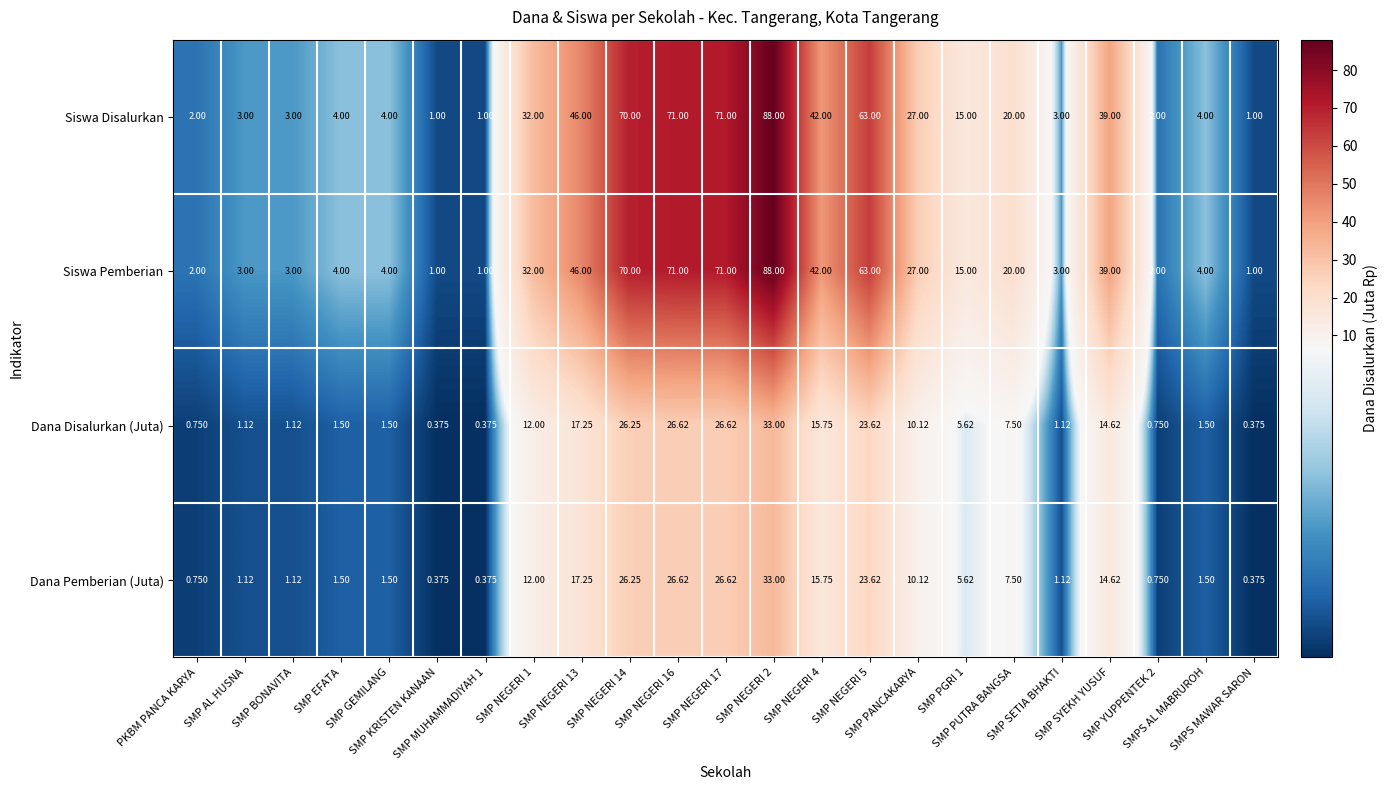

At how many categories does at least one series exceed 61?

5